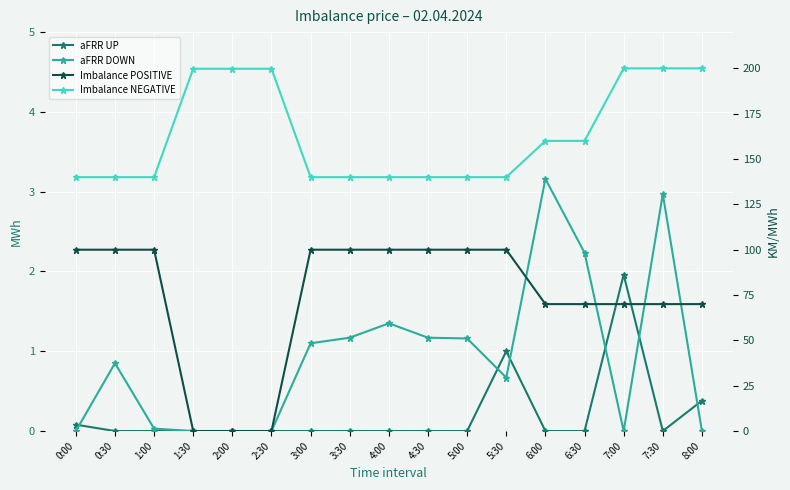

List the labels in order of aFRR UP value, largest first.

7:00, 5:30, 8:00, 0:00, 0:30, 1:00, 1:30, 2:00, 2:30, 3:00, 3:30, 4:00, 4:30, 5:00, 6:00, 6:30, 7:30